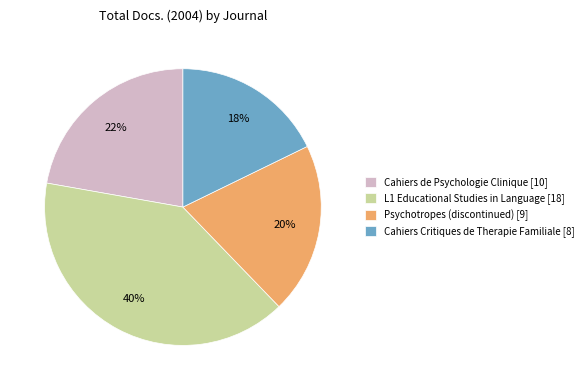

Does Cahiers de Psychologie Clinique account for over 50% of the chart?

No